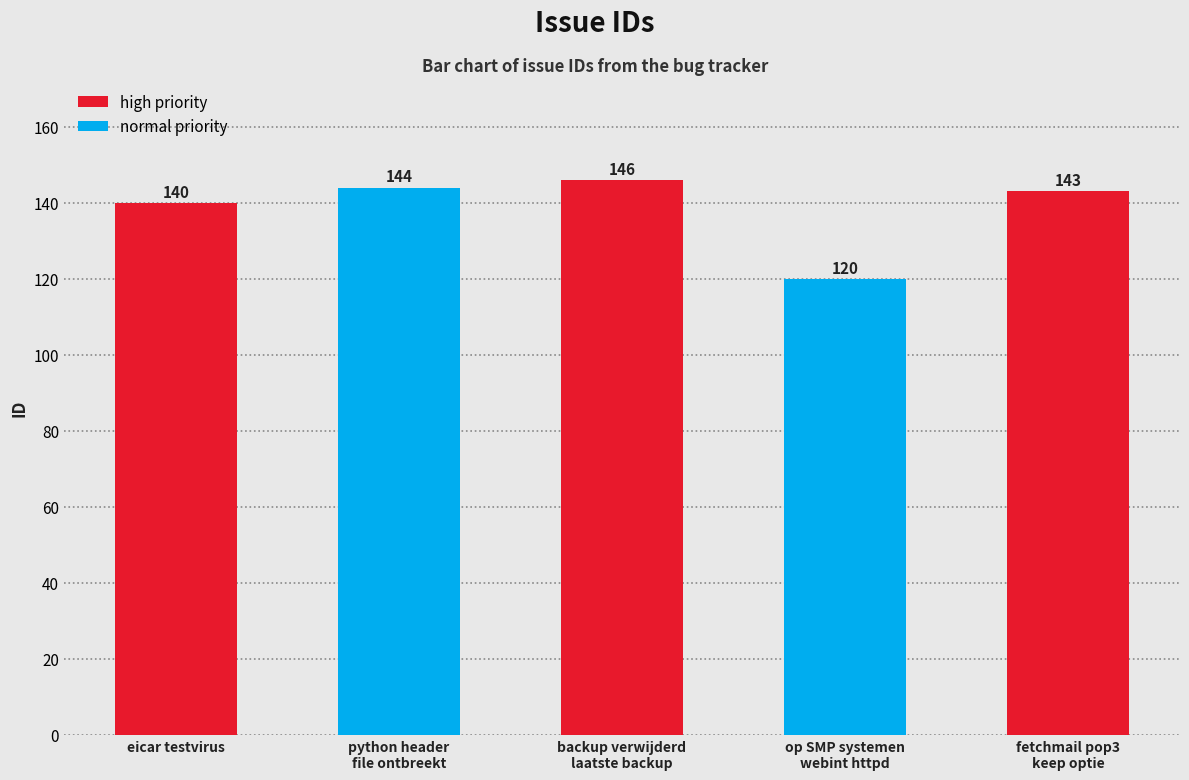

What is the difference between the maximum and second lowest values?

6